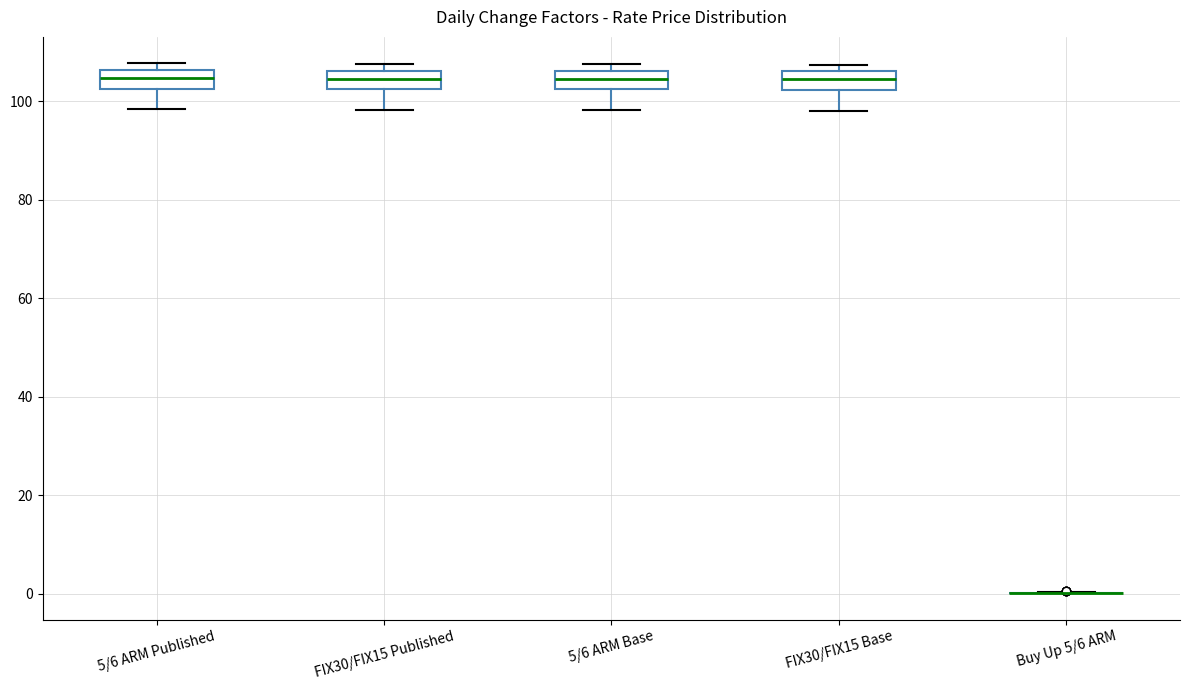

Where is the lower edge of the box for FIX30/FIX15 Published on the y-axis? The values are not printed on the chart, so give them approximately, as read against the axis.

102